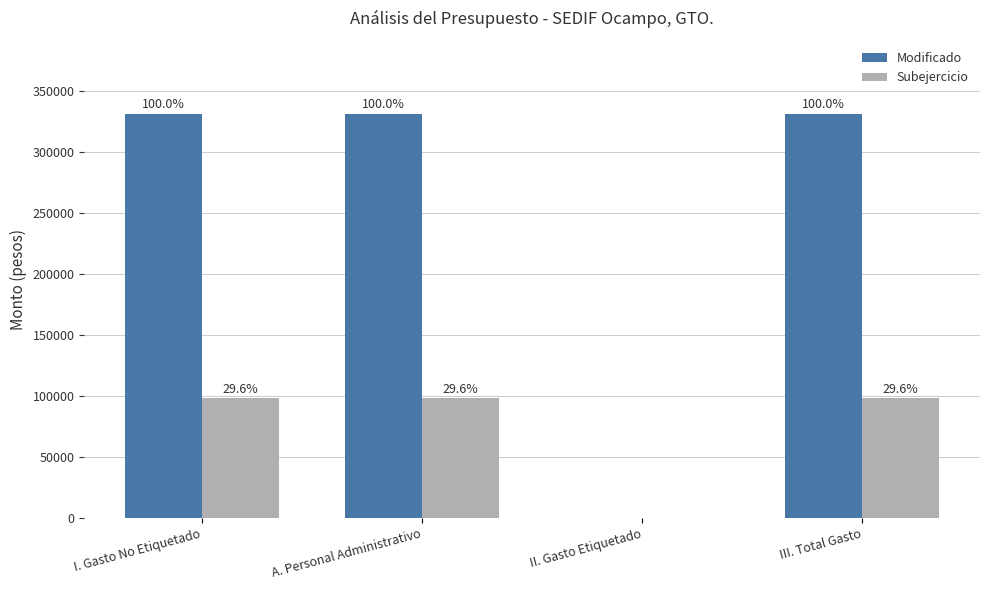

What are all the series names shown in the legend?

Modificado, Subejercicio